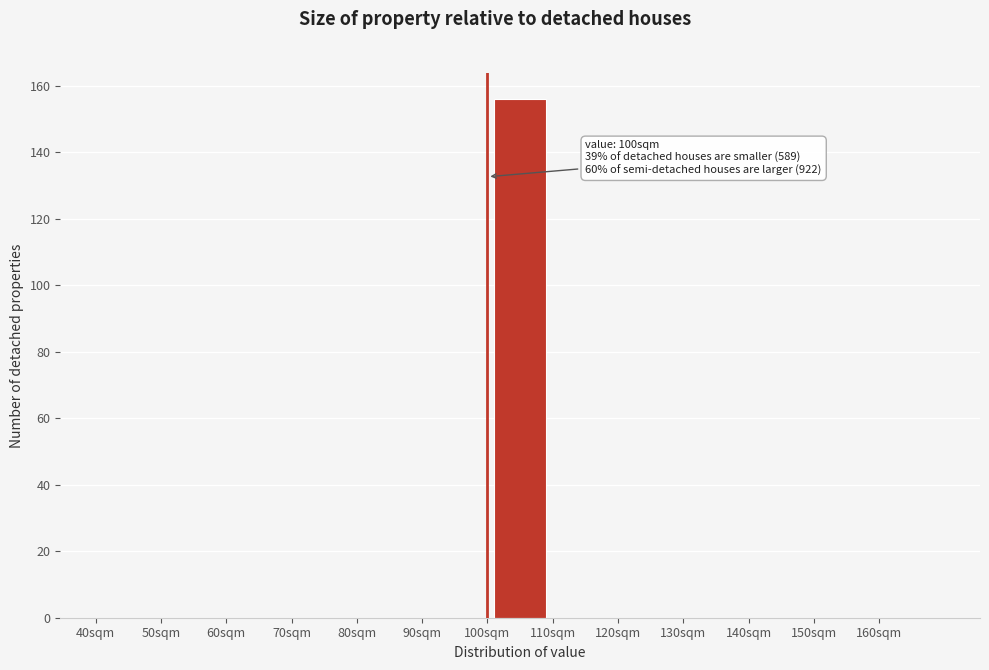

Which range on the x-axis has the tallest bar?

100 to 110